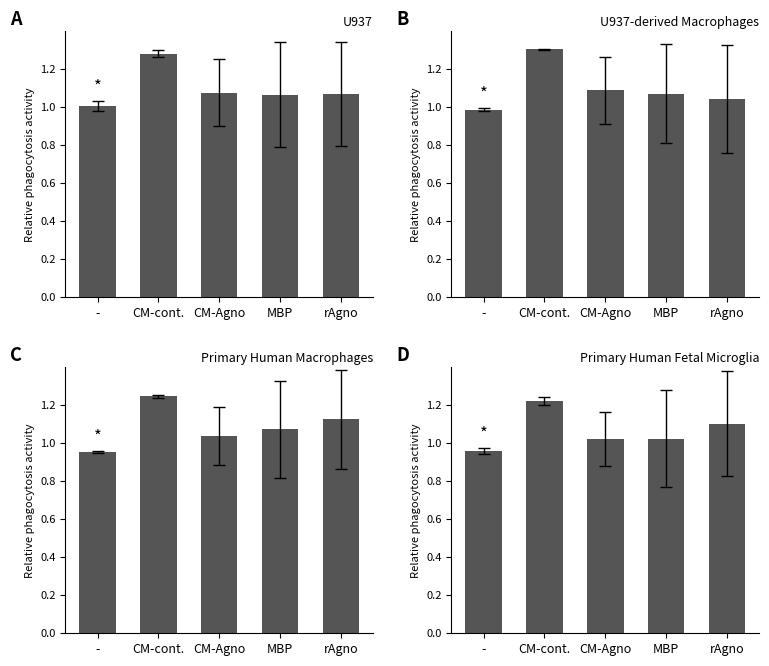

Rank the categories by value from lowest to highest.

-, MBP, CM-Agno, rAgno, CM-cont.